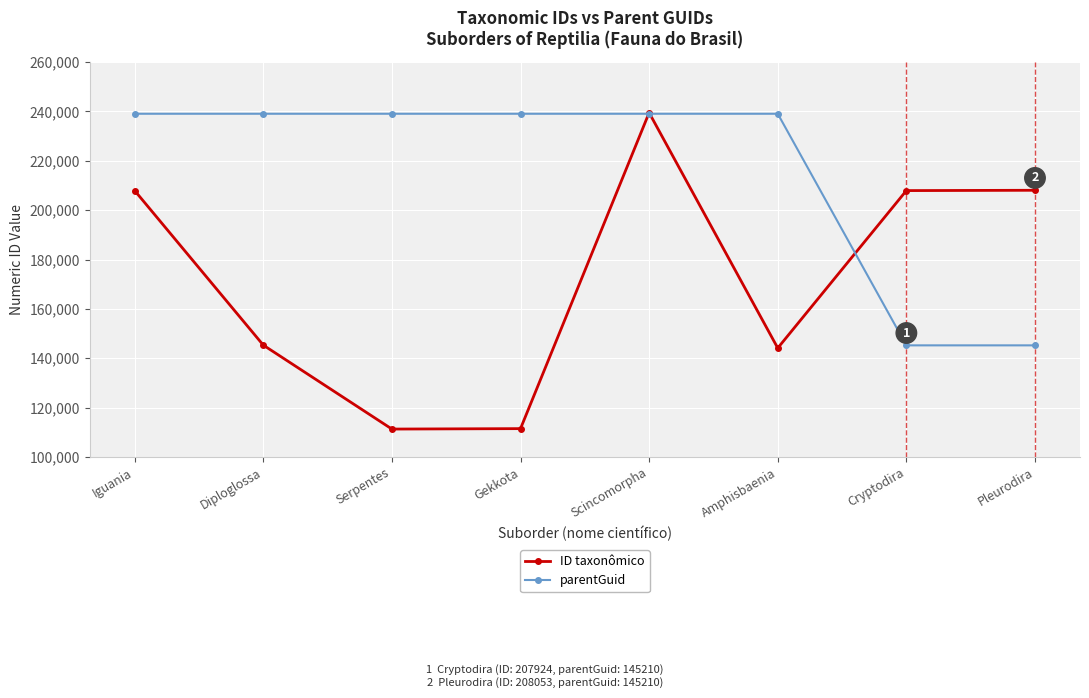

What is the total value across all series at Amphisbaenia?

383176